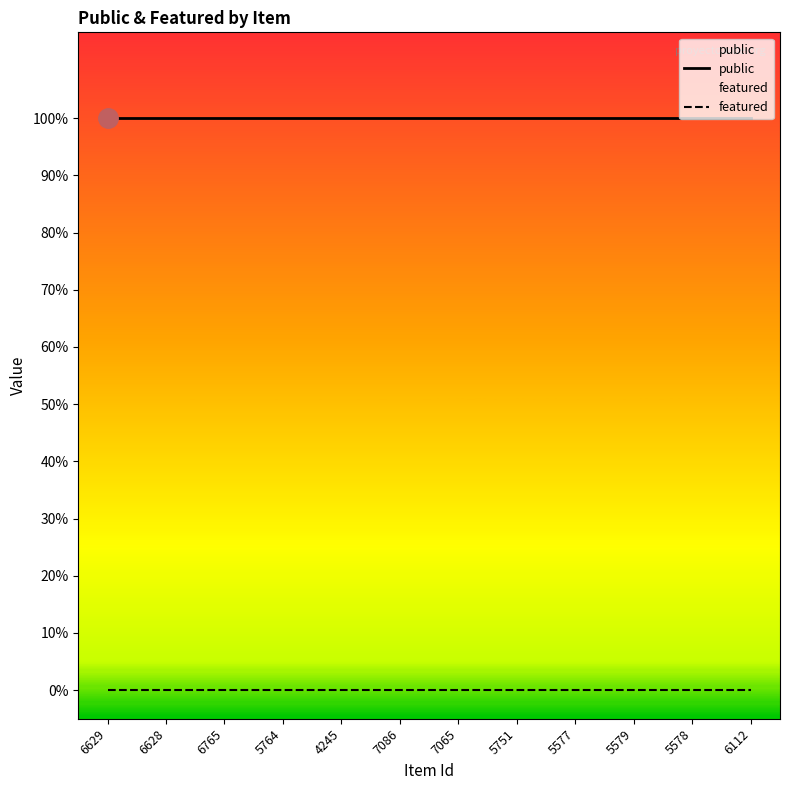

Rank the series by their maximum value, from highest to lowest.

public, featured